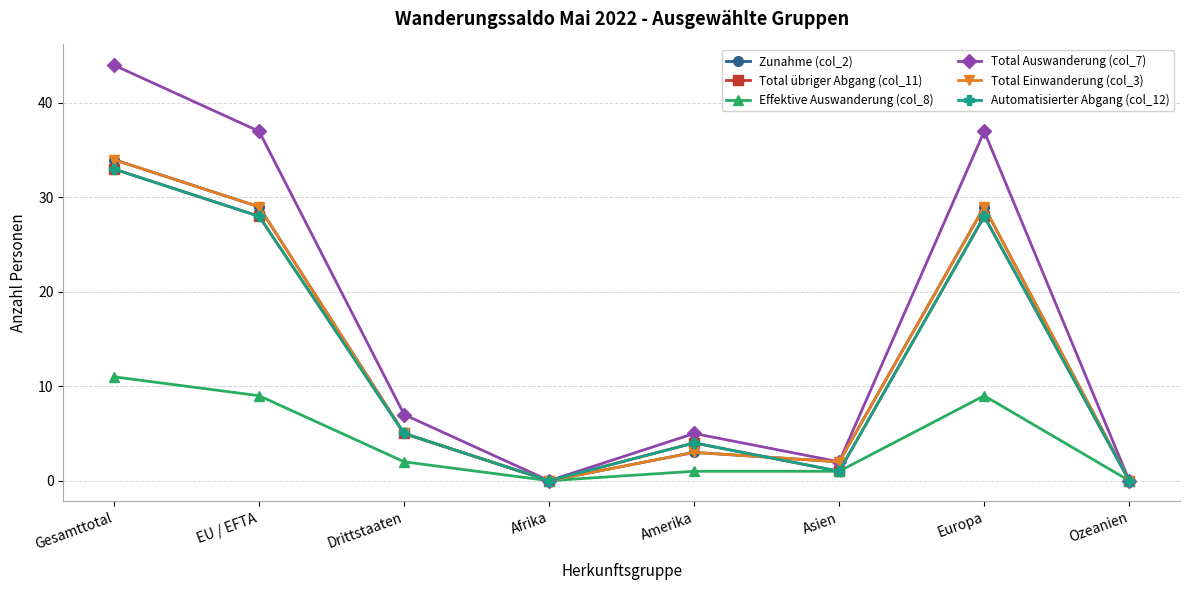

True or false: Automatisierter Abgang (col_12) and Total Auswanderung (col_7) intersect in this chart.

False